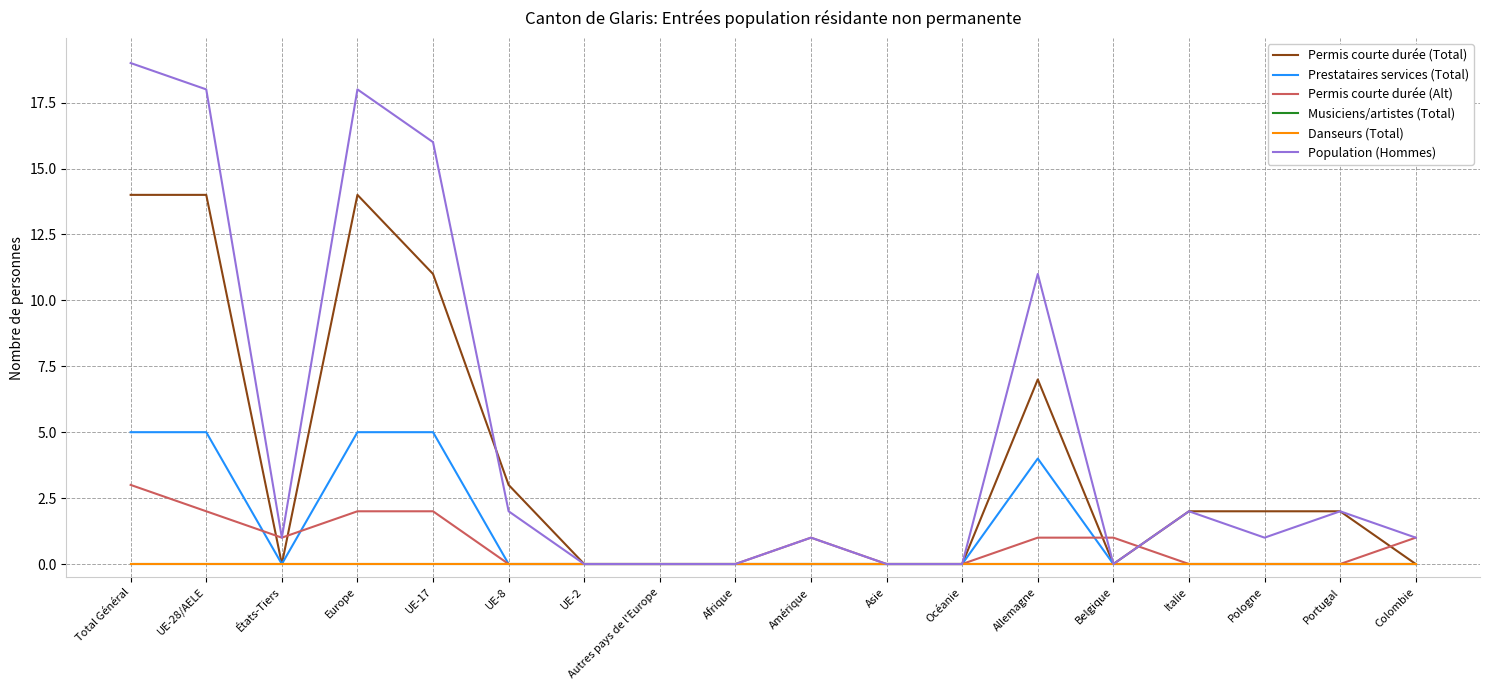

Does the chart have visible grid lines?

Yes